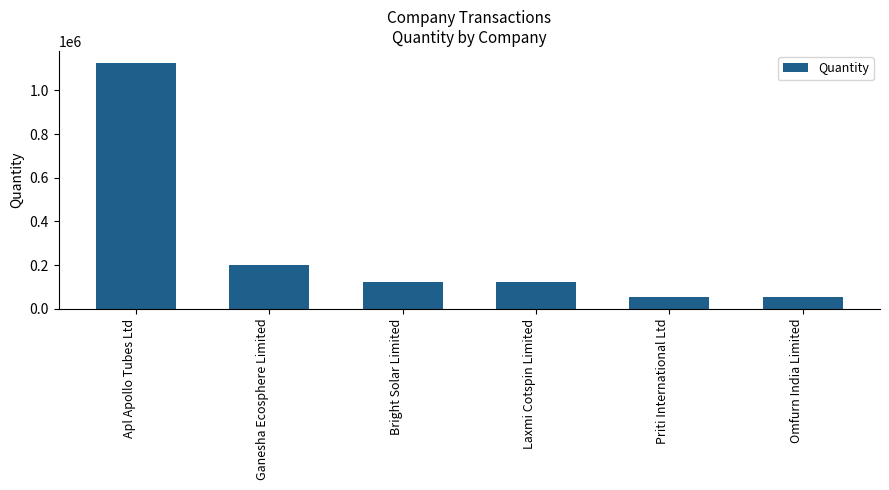

Which category has the highest value across all series?

Apl Apollo Tubes Ltd